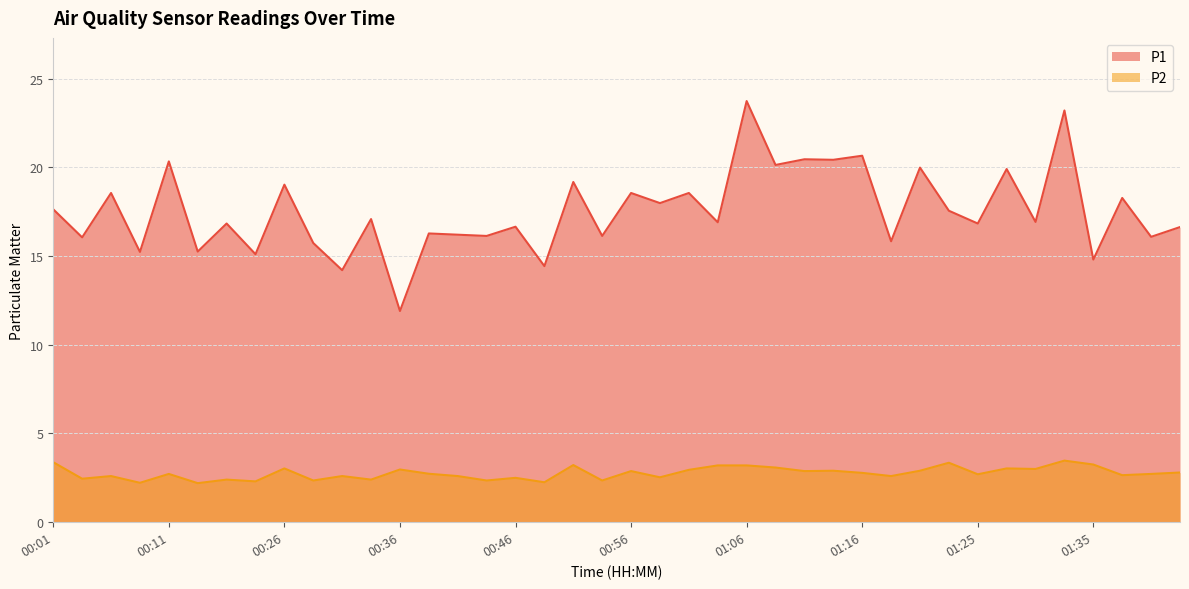

What is the label of the 16th point from the right?

01:06